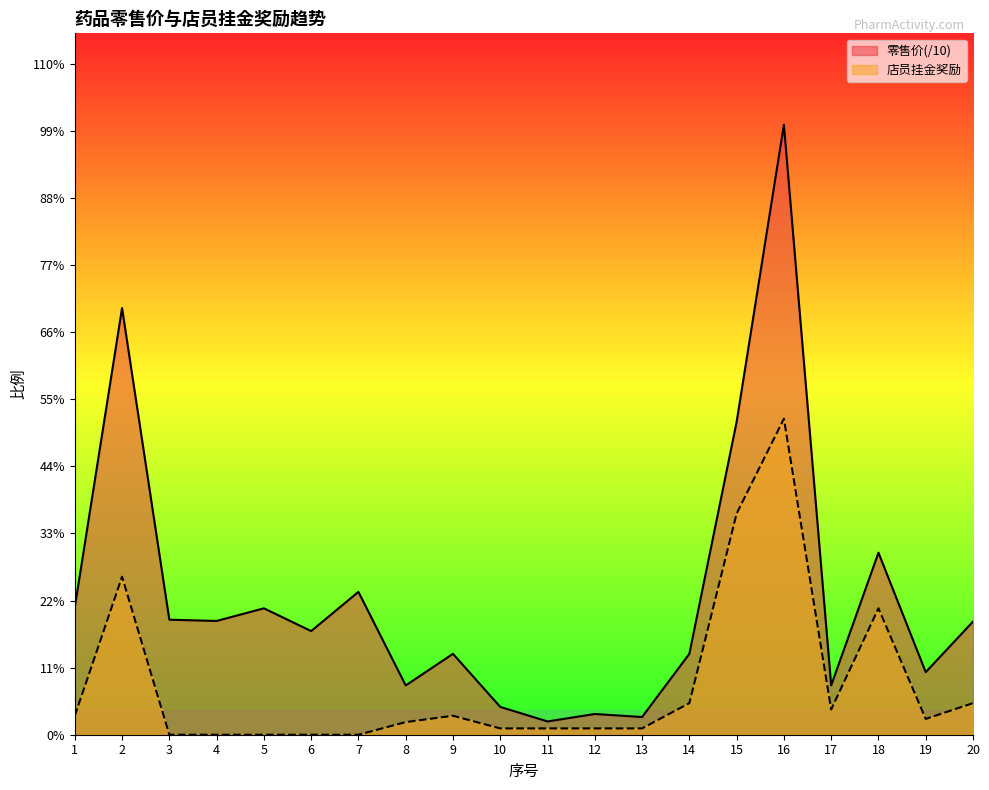

What is the value of the 店员挂金 point at the 16th from the left?

50.0